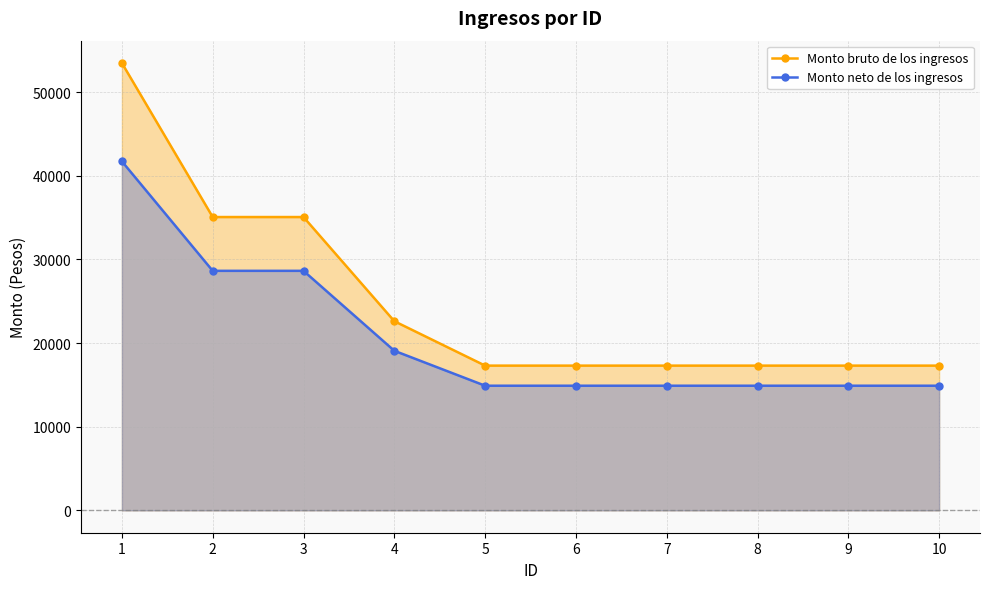

What is the sum of the Monto bruto de los ingresos values at 6 and 4?

39911.1